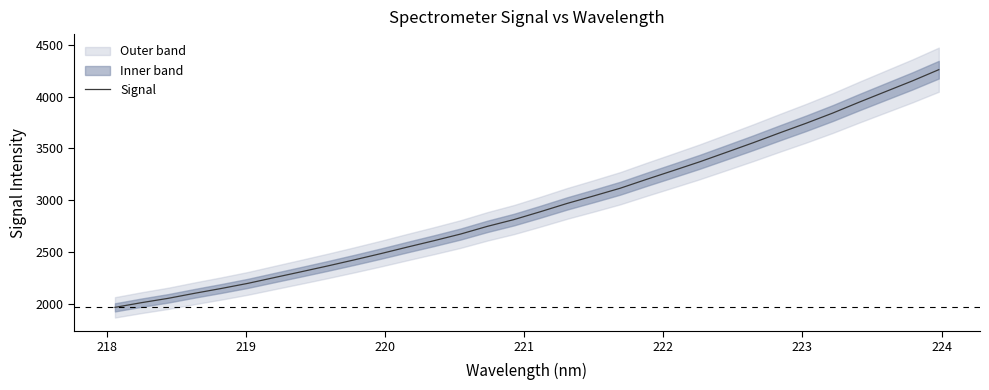

What is the average value?

2944.3